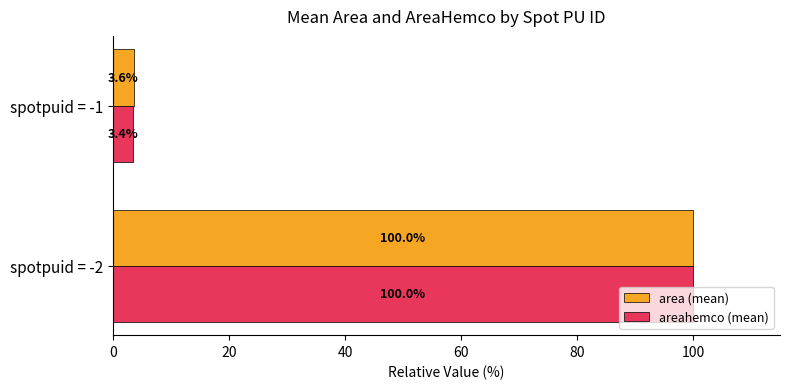

What are all the series names shown in the legend?

area (mean), areahemco (mean)